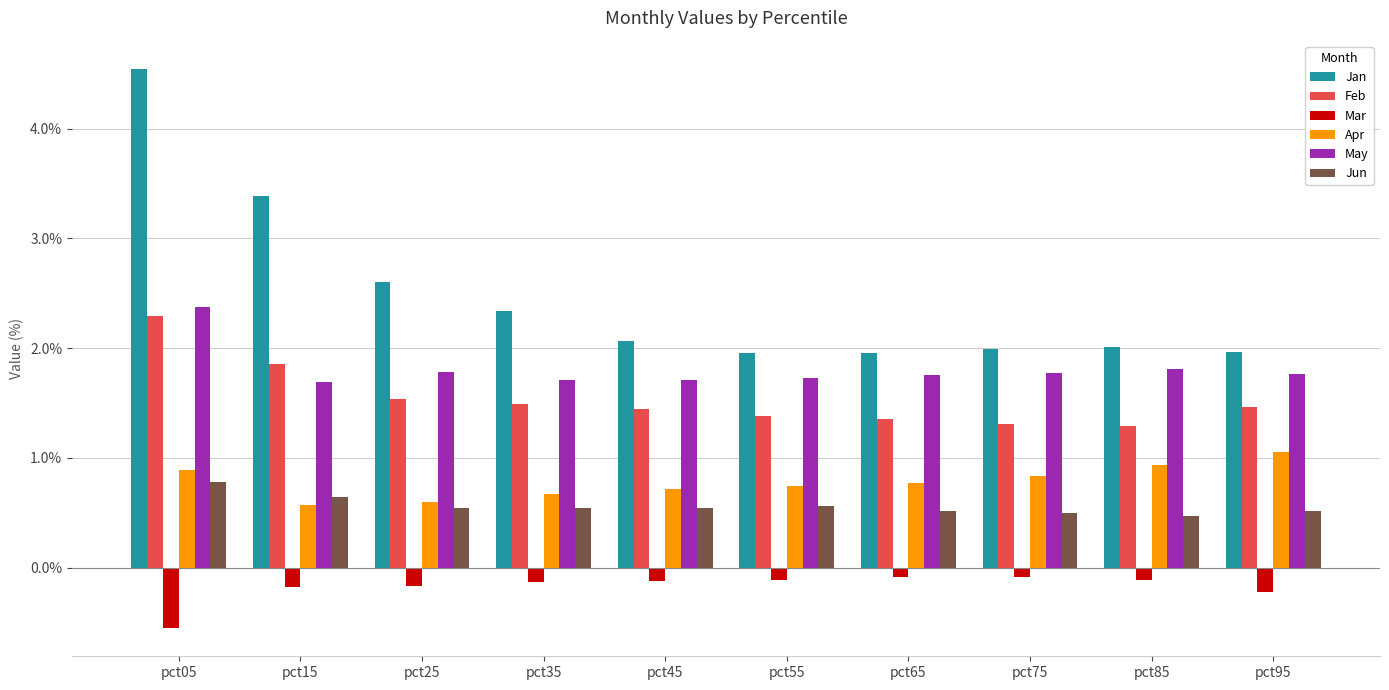

At which category is the sum across all series the highest?

pct05